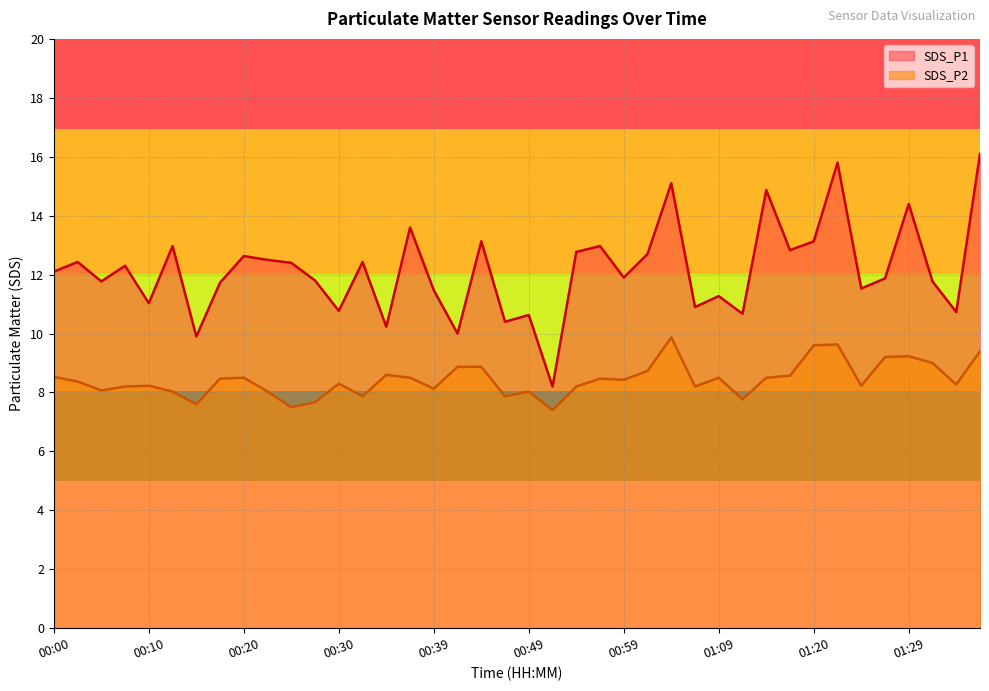

At which category does SDS_P2 reach its first local valley?

00:05